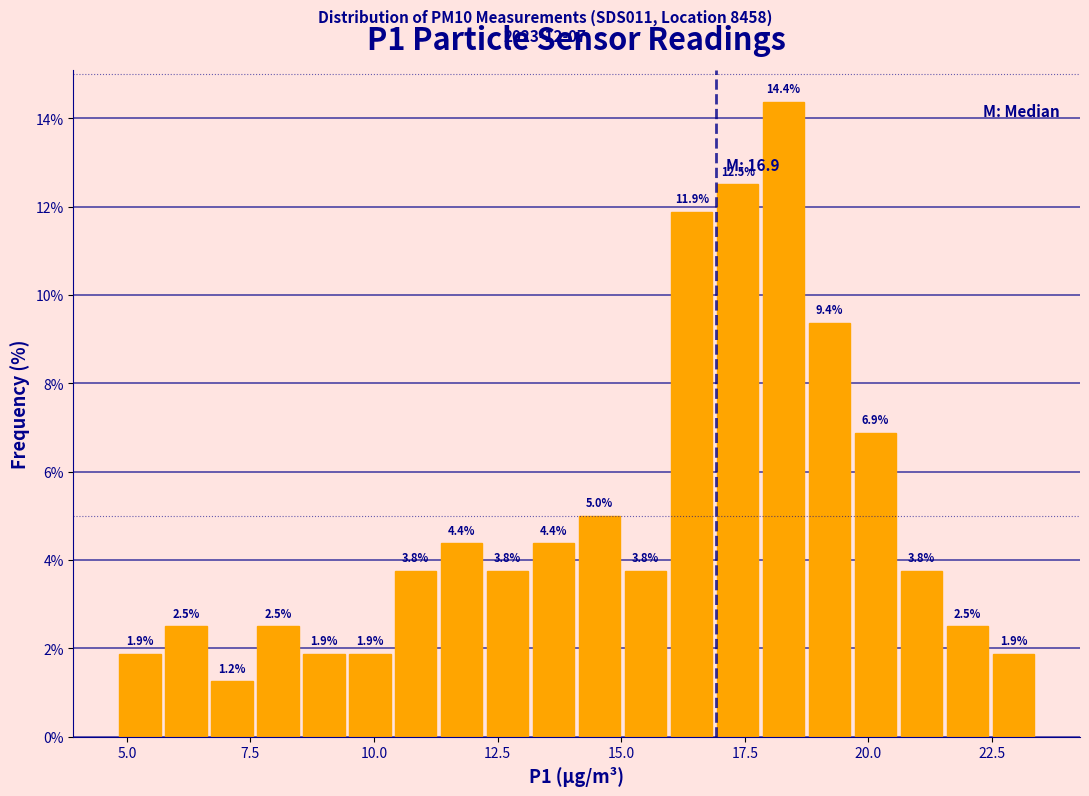

Around what value on the x-axis is the tallest bar? Give the approximate position of its centre, as read against the axis.

18.5